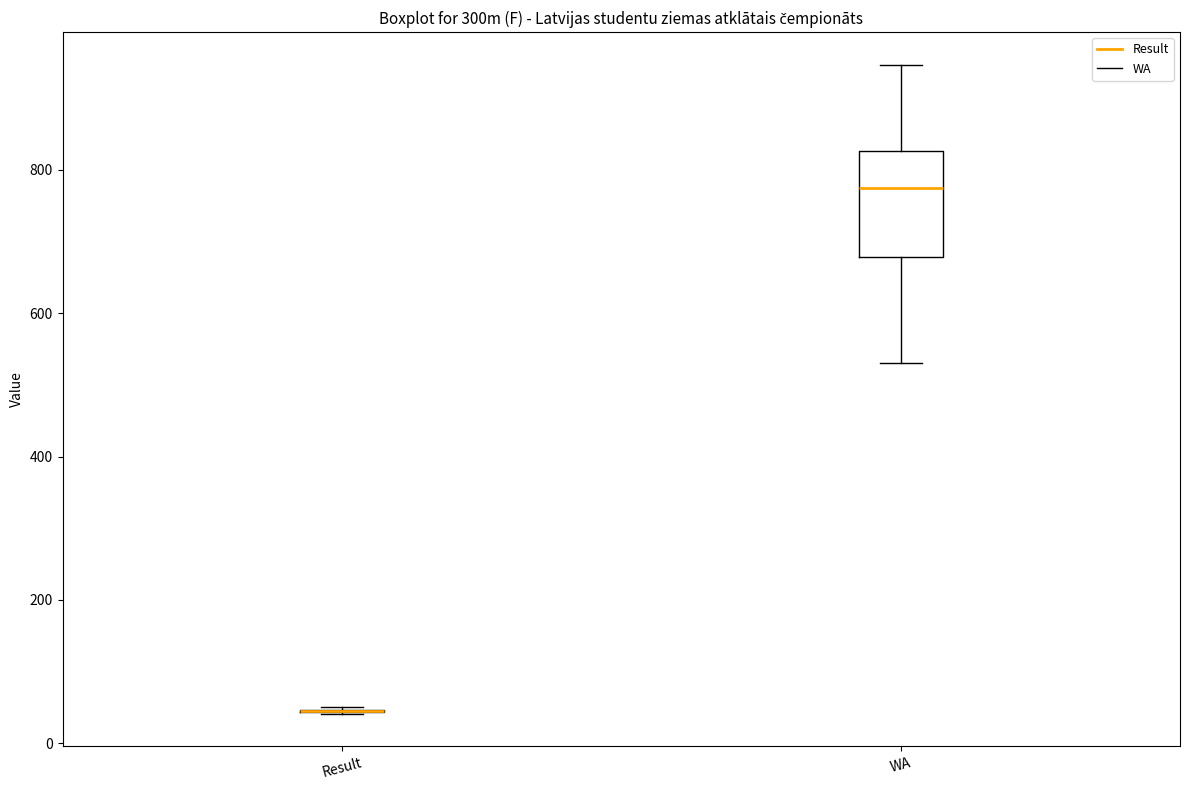

Reading left to right, transcribe this box plot: for each box, give where its median line is, the range the box spans, and where its two whiskers end, as read against the y-axis. The values are not printed on the chart, so give them approximately, as read against the axis.

Result: box collapsed to a line at 40, whiskers 40 to 60
WA: median 780, box 680 to 820, whiskers 540 to 940